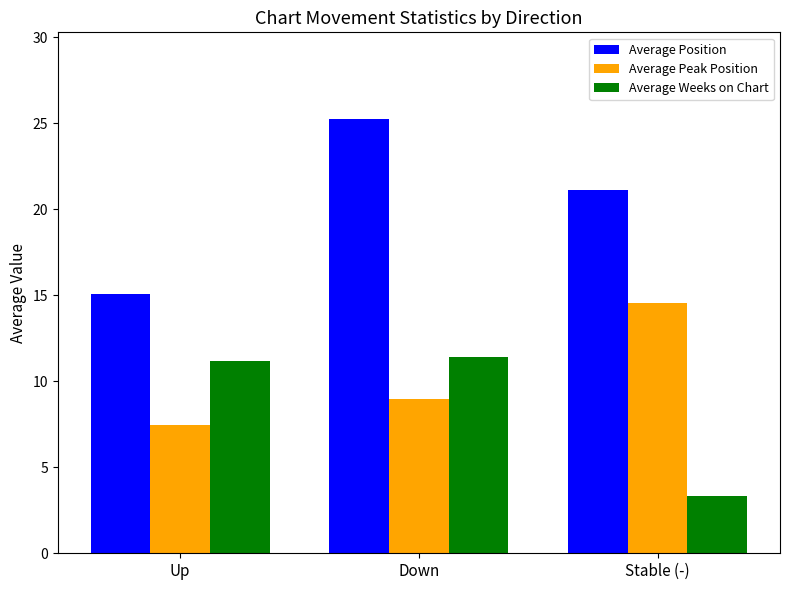

Where is Average Peak Position nearest to the value 11?

Down